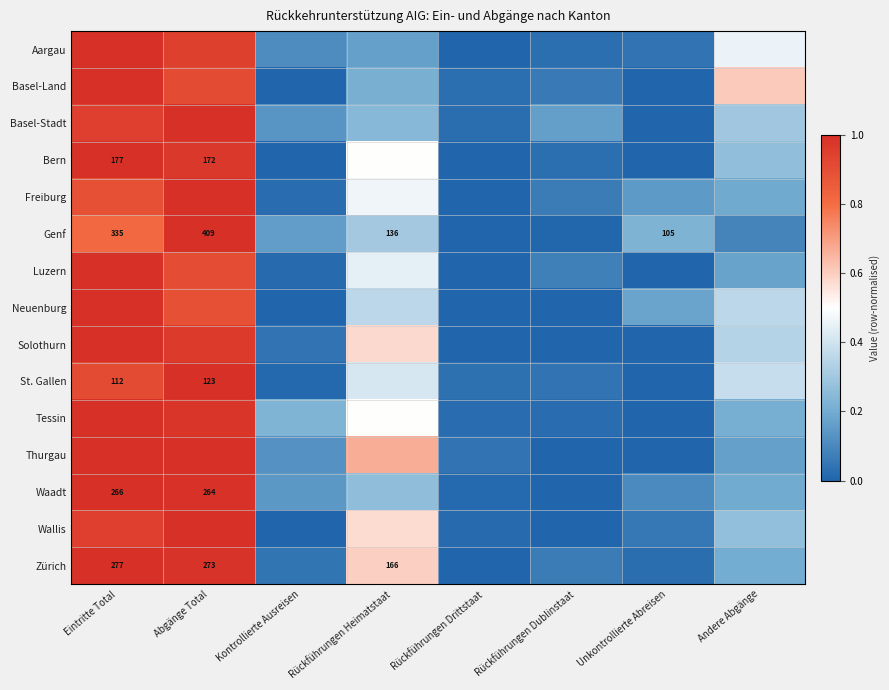

What is the difference between the highest and lowest values at Kontrollierte Ausreisen?

0.2